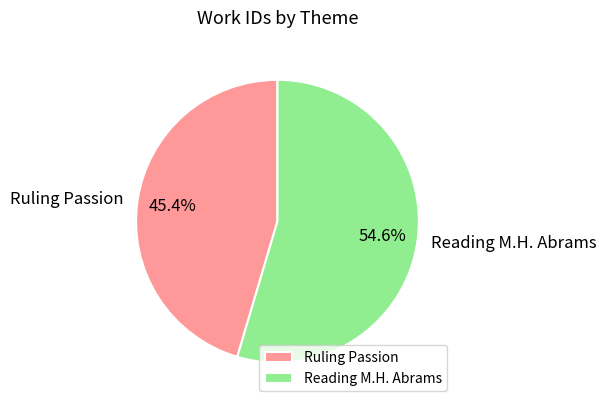

Between Ruling Passion and Reading M.H. Abrams, which is larger?

Reading M.H. Abrams